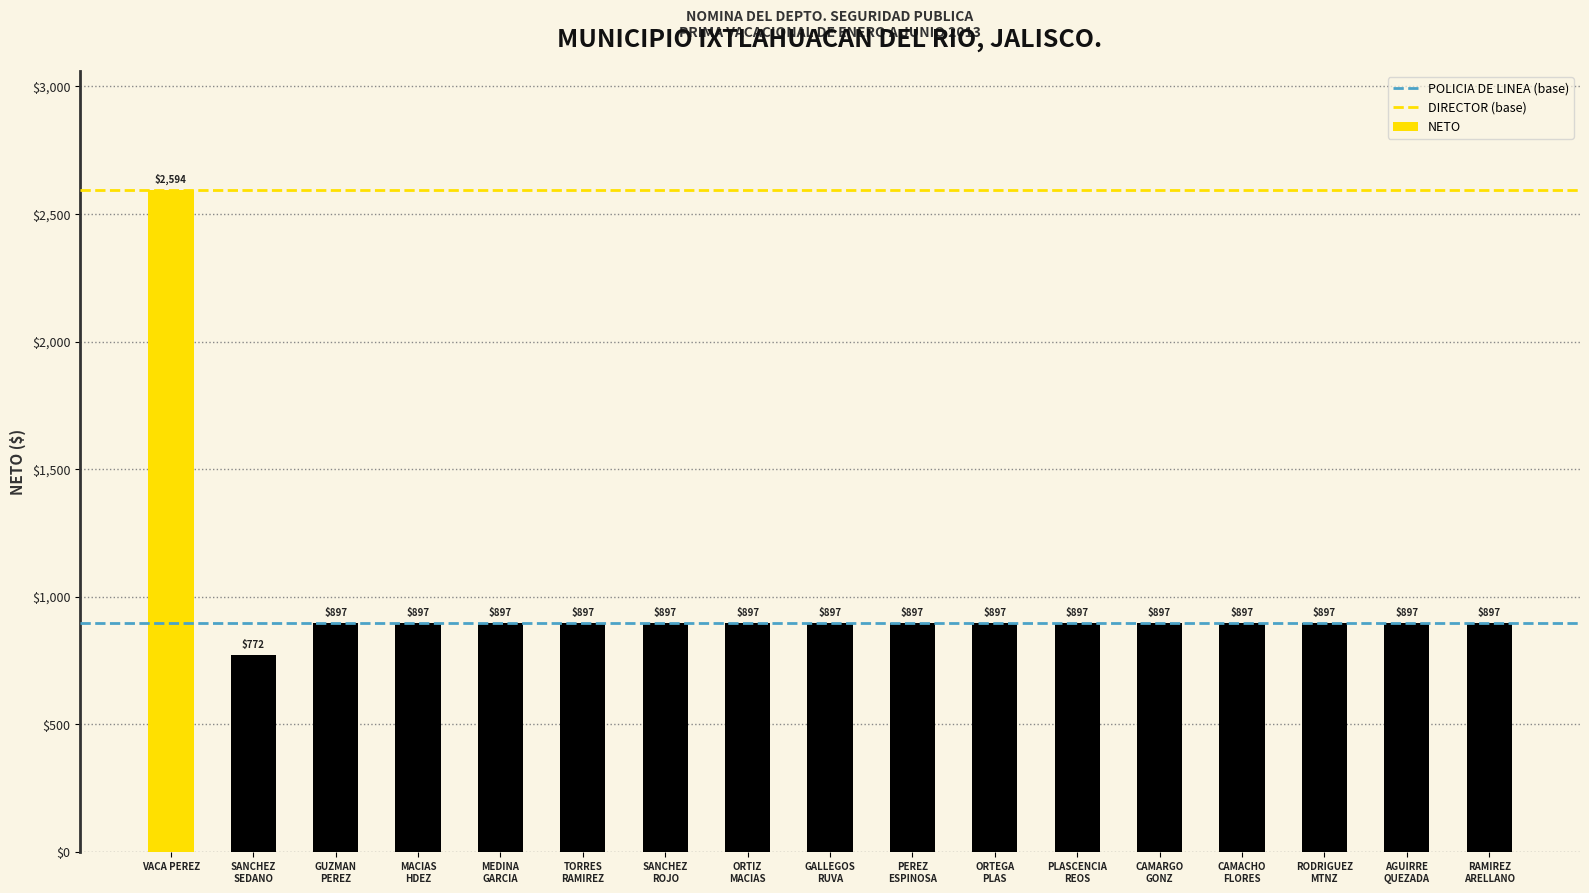

What is the smallest value displayed?

772